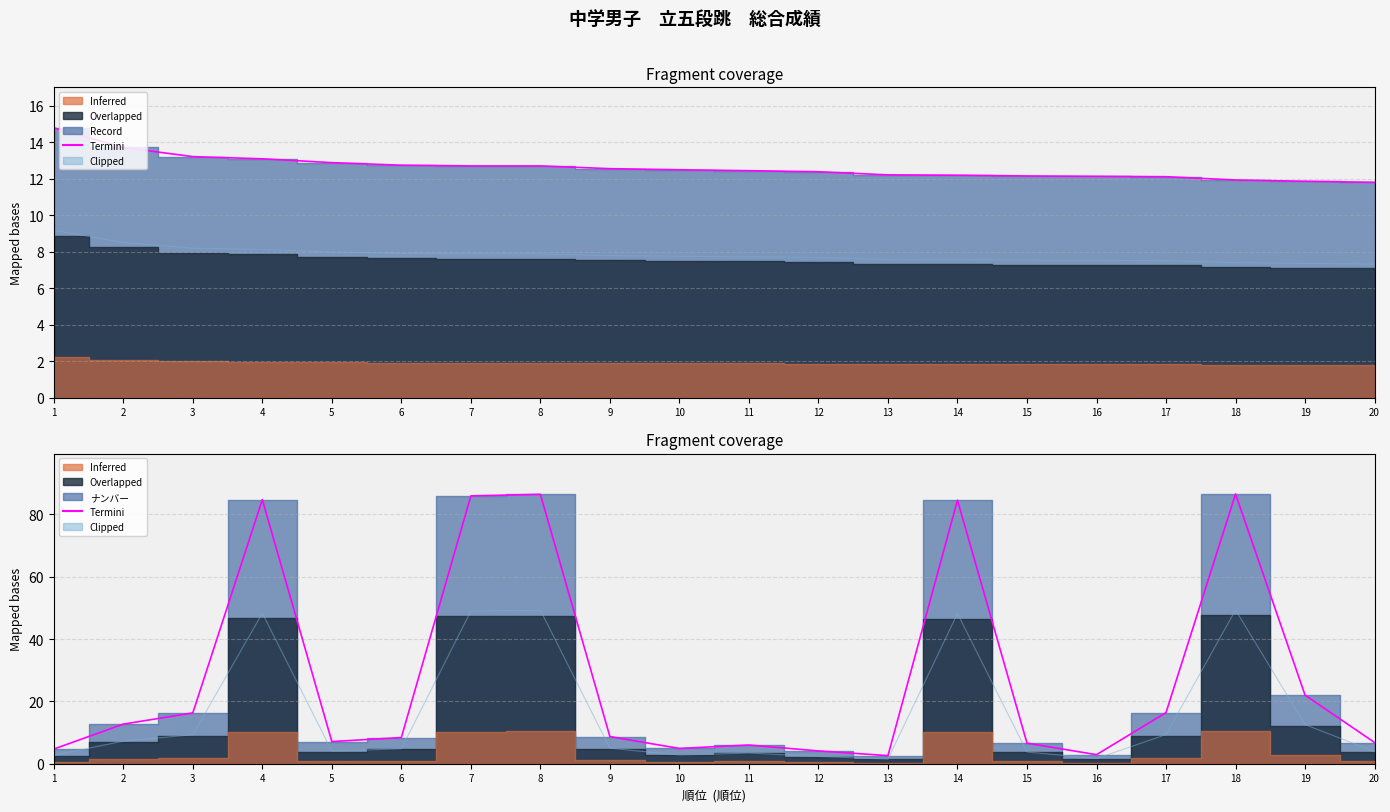

At which category does Termini reach its first local valley?

5